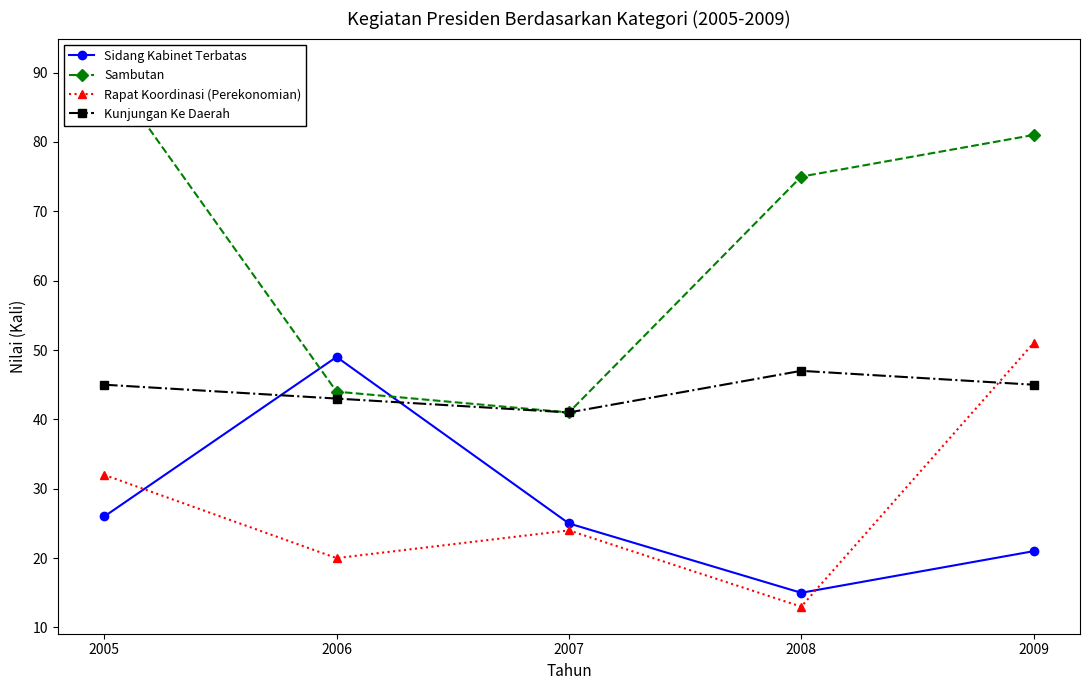

What is the value of the Rapat Koordinasi (Perekonomian) point at the 1st from the left?

32